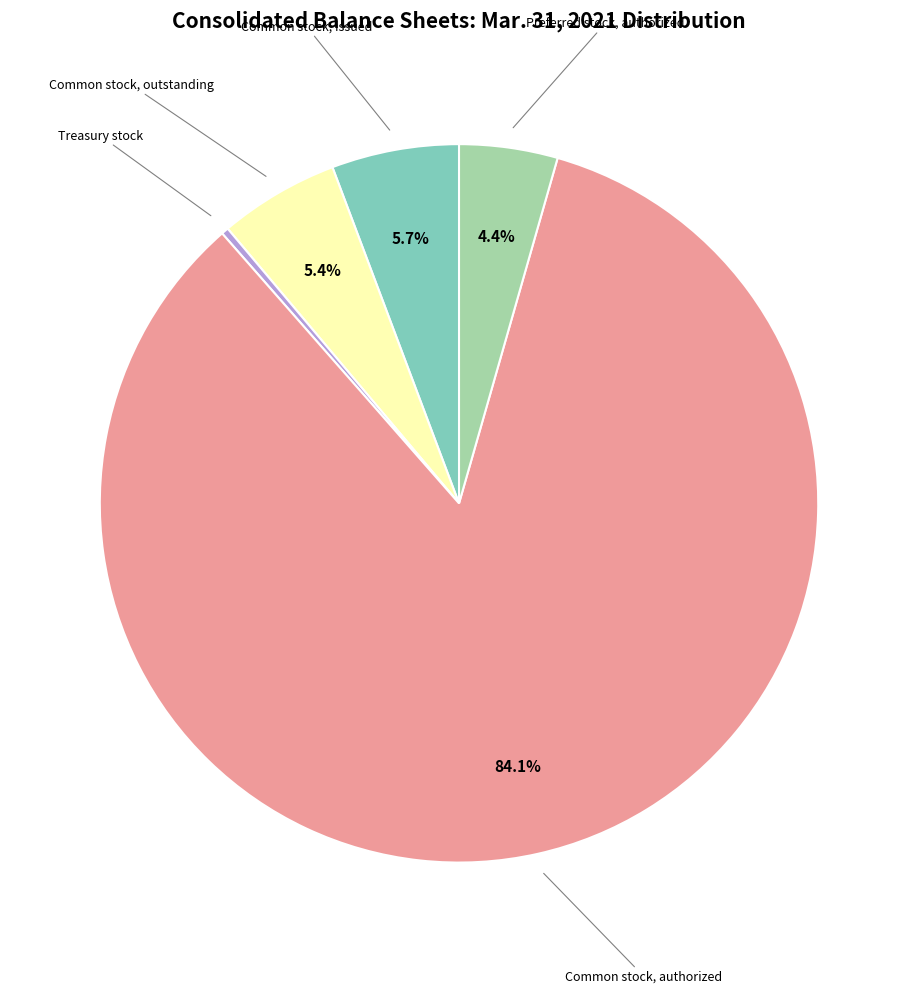

To the nearest percent, what is the average slice percentage?

20%